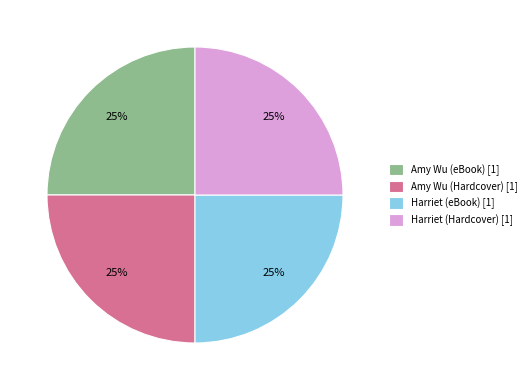

Count the number of slices in the pie.

4